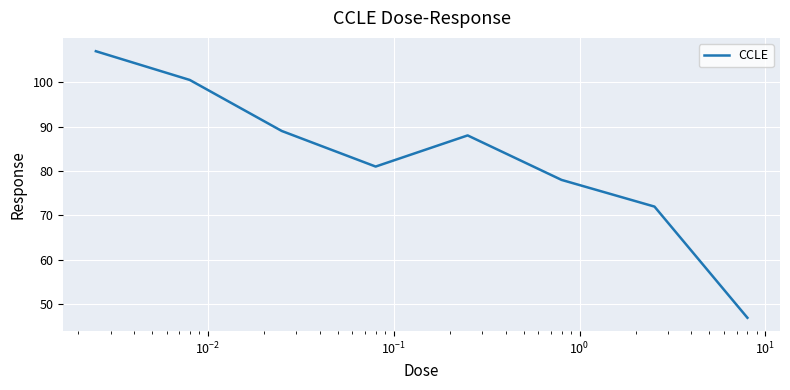

What is the difference between the maximum and minimum values?

59.9